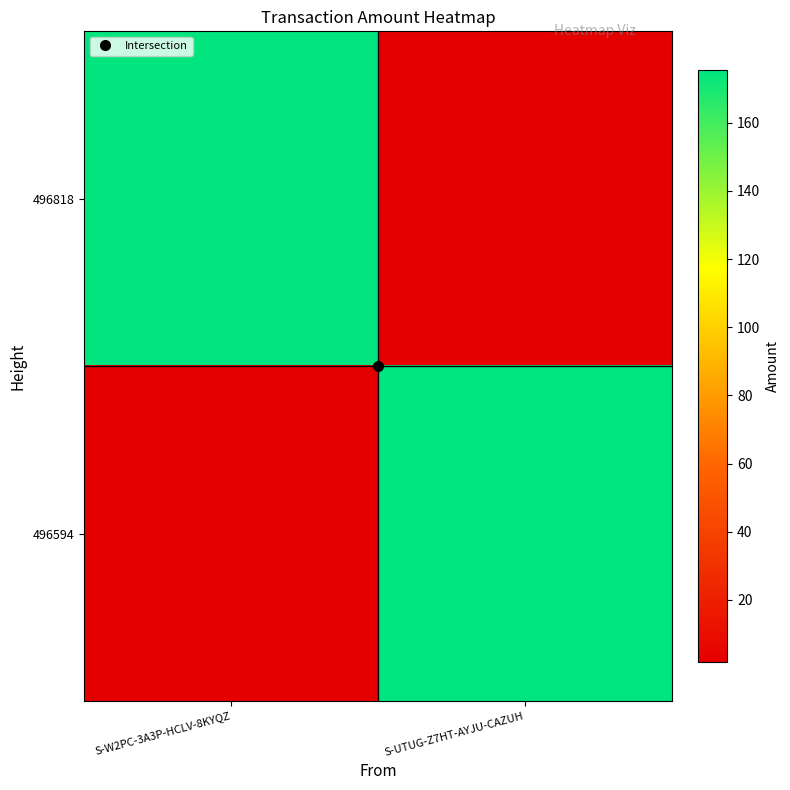

Reading left to right, list all the values displayed in this chart.

496818: S-W2PC-3A3P-HCLV-8KYQZ=174.4	S-UTUG-Z7HT-AYJU-CAZUH=1.7
496594: S-W2PC-3A3P-HCLV-8KYQZ=1.7	S-UTUG-Z7HT-AYJU-CAZUH=175.4